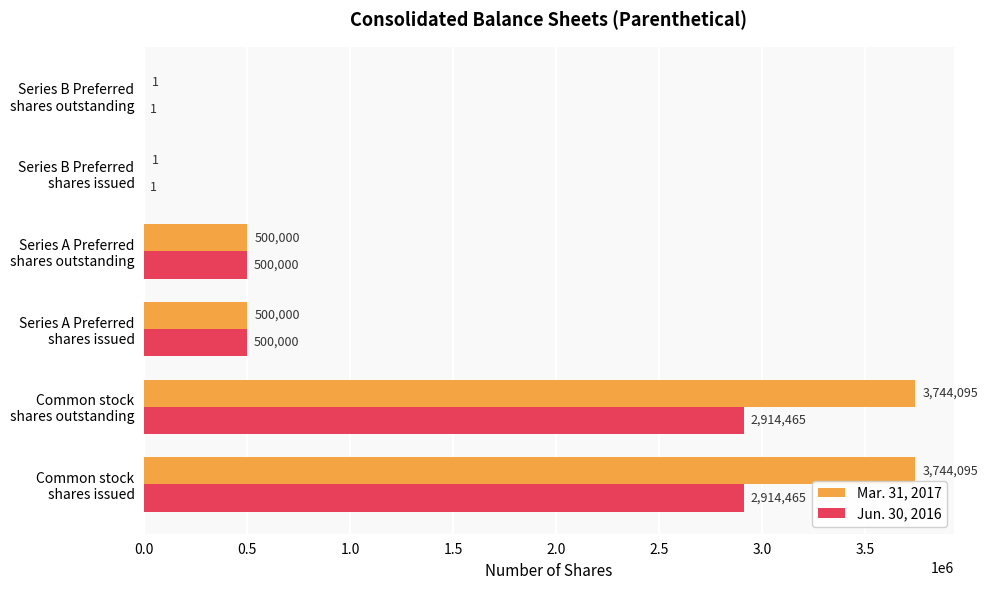

What is the highest value of the Jun. 30, 2016 series?

2914465